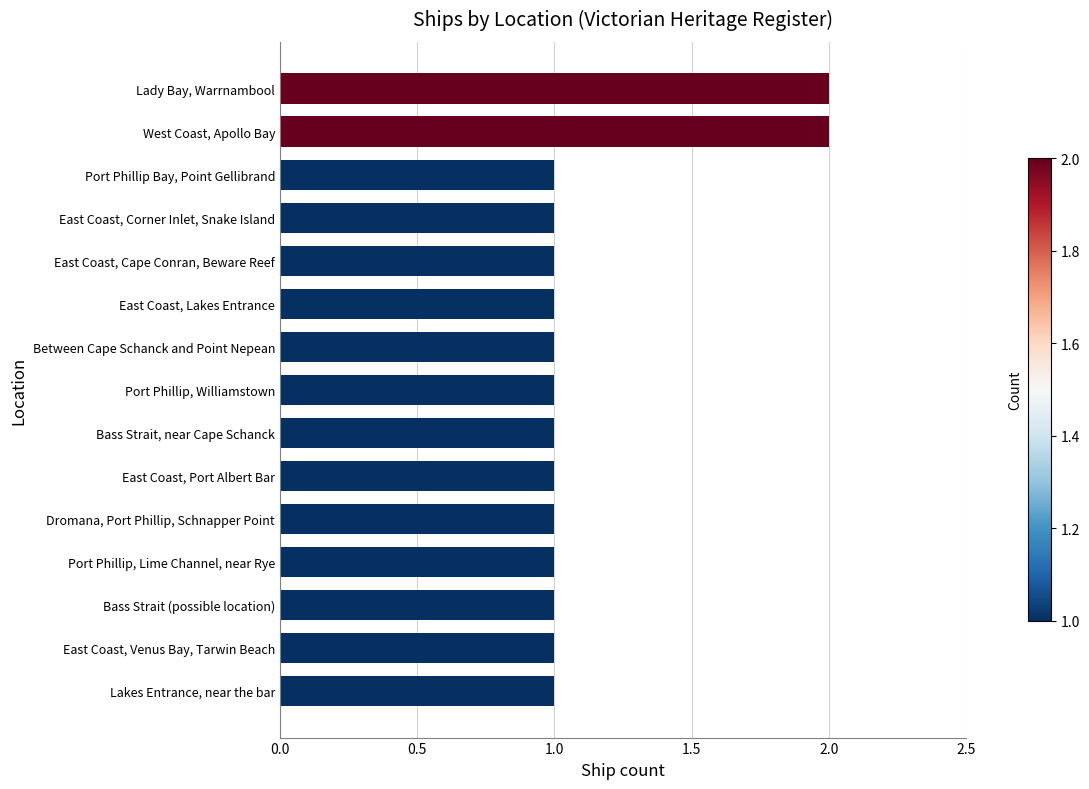

The chart shows a value of 2 at Bass Strait (possible location). True or false?

False